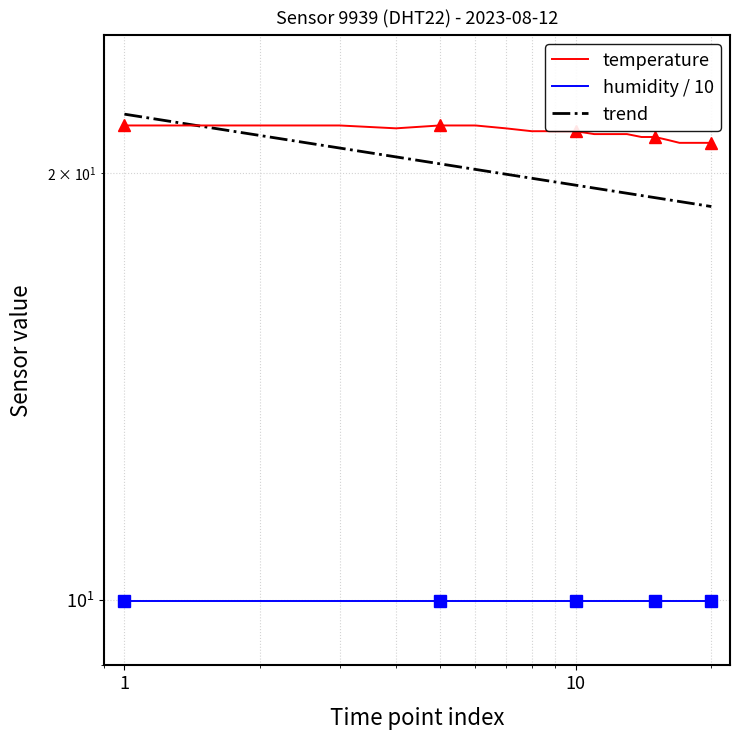

True or false: trend and humidity / 10 intersect in this chart.

False